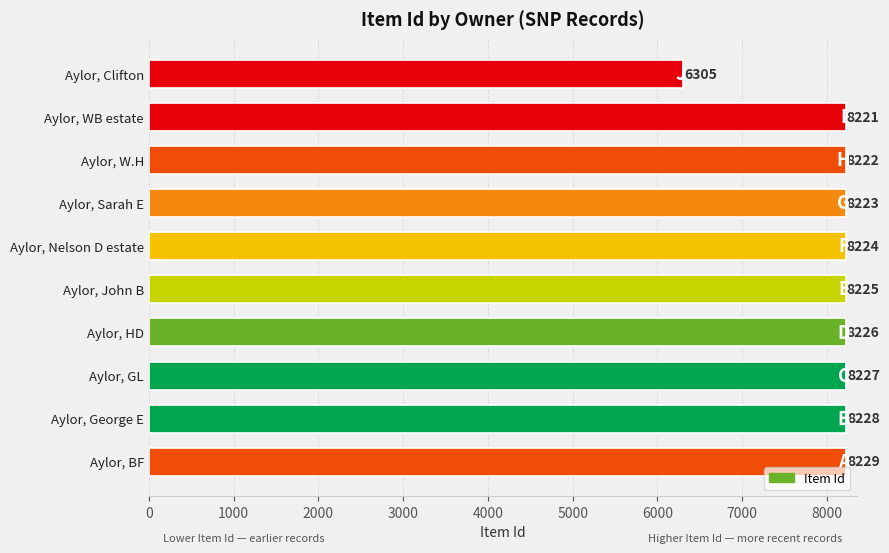

The value at Aylor, Sarah E is 8223. True or false?

True